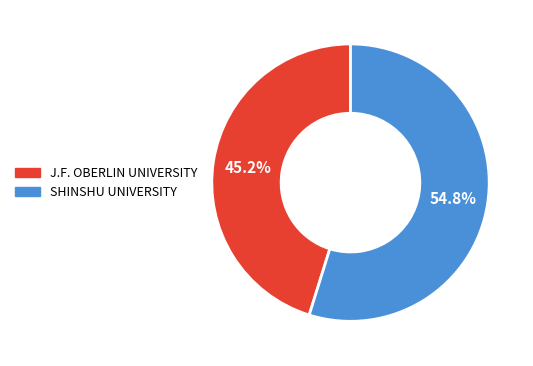

Rank the categories by value from highest to lowest.

SHINSHU UNIVERSITY, J.F. OBERLIN UNIVERSITY